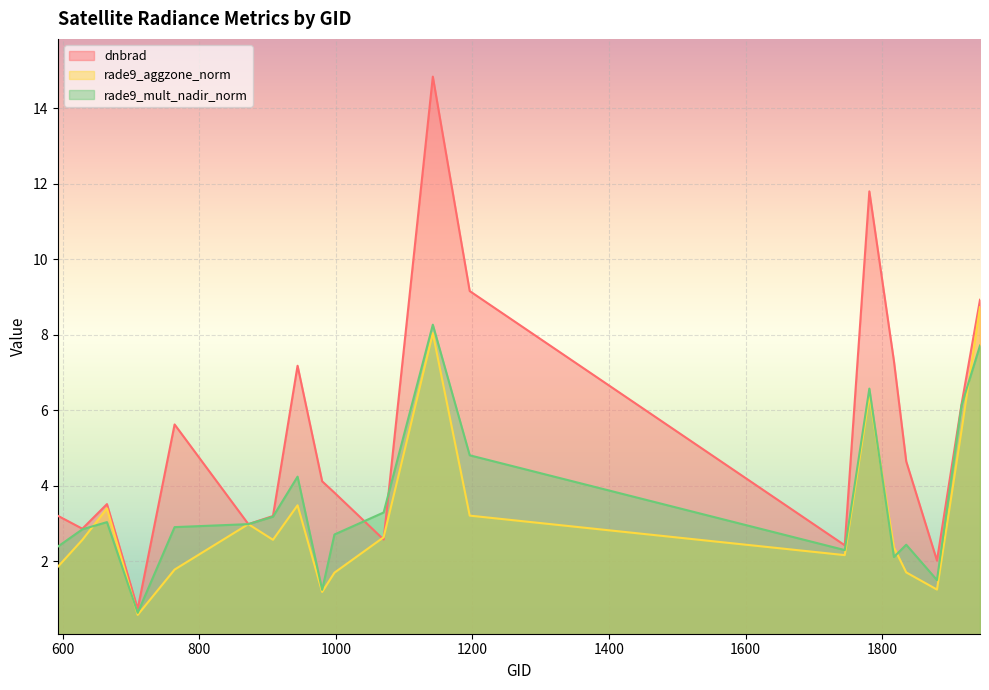

What are all the series names shown in the legend?

dnbrad, rade9_aggzone_norm, rade9_mult_nadir_norm